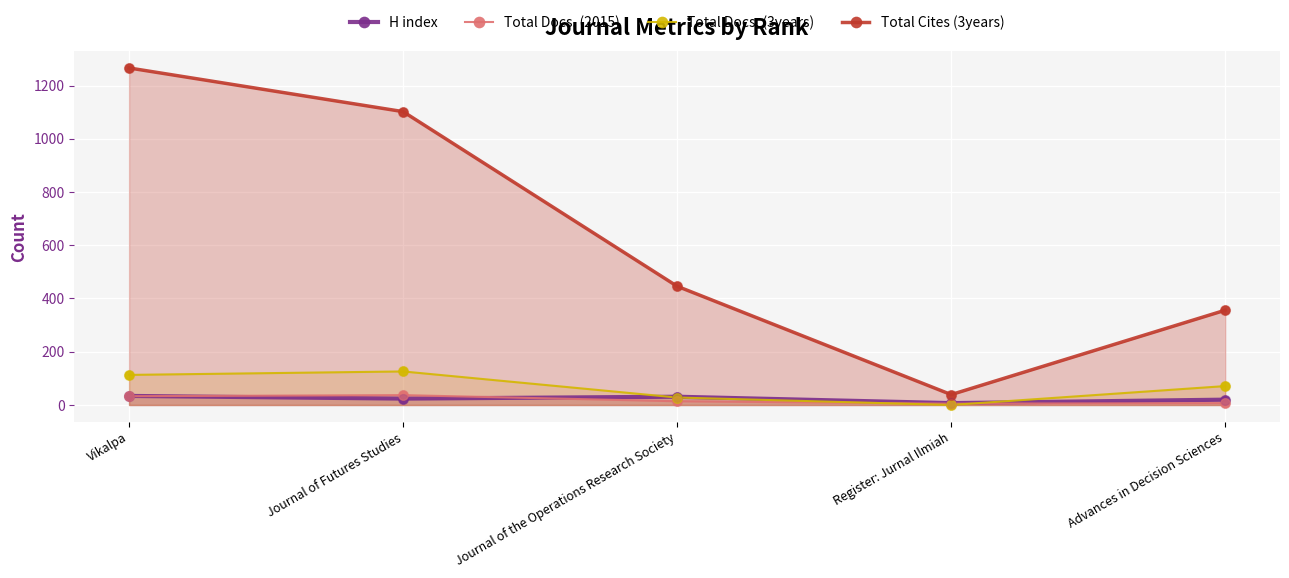

What is the total value across all series at Register: Jurnal Ilmiah?

51